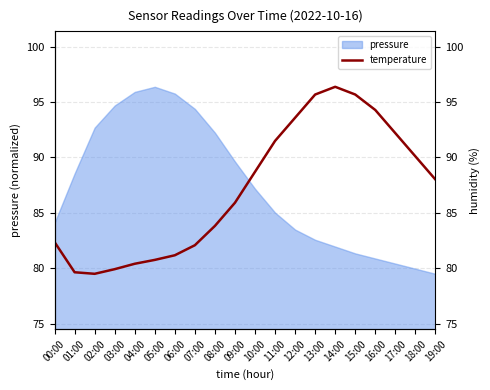

What is the minimum value shown in the chart?

79.5